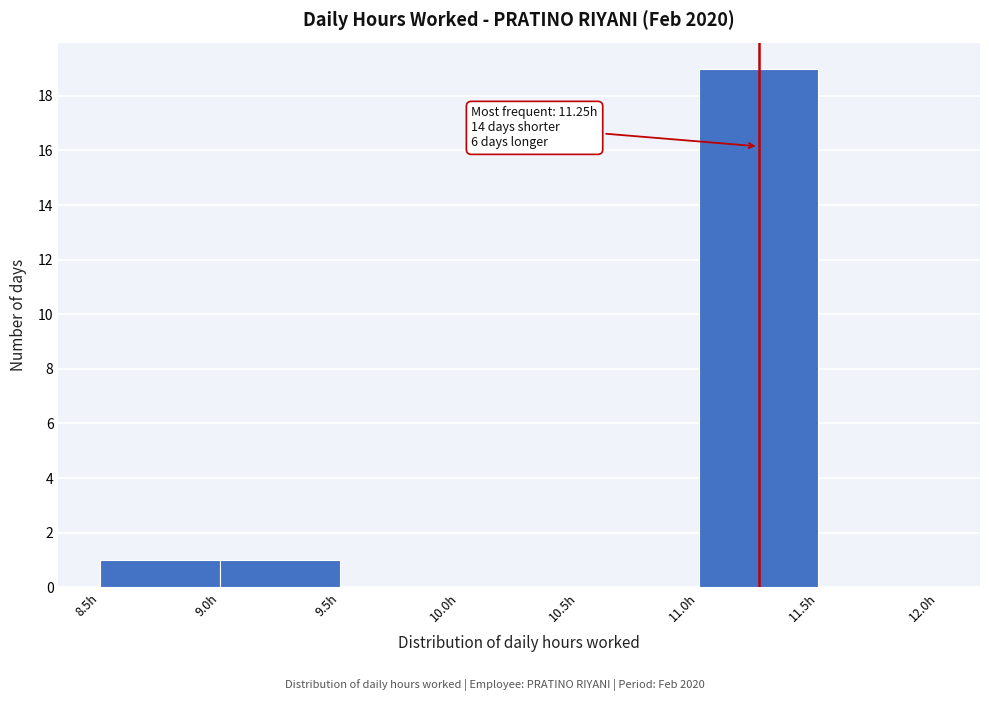

Which range on the x-axis has the tallest bar?

11.0 to 11.5